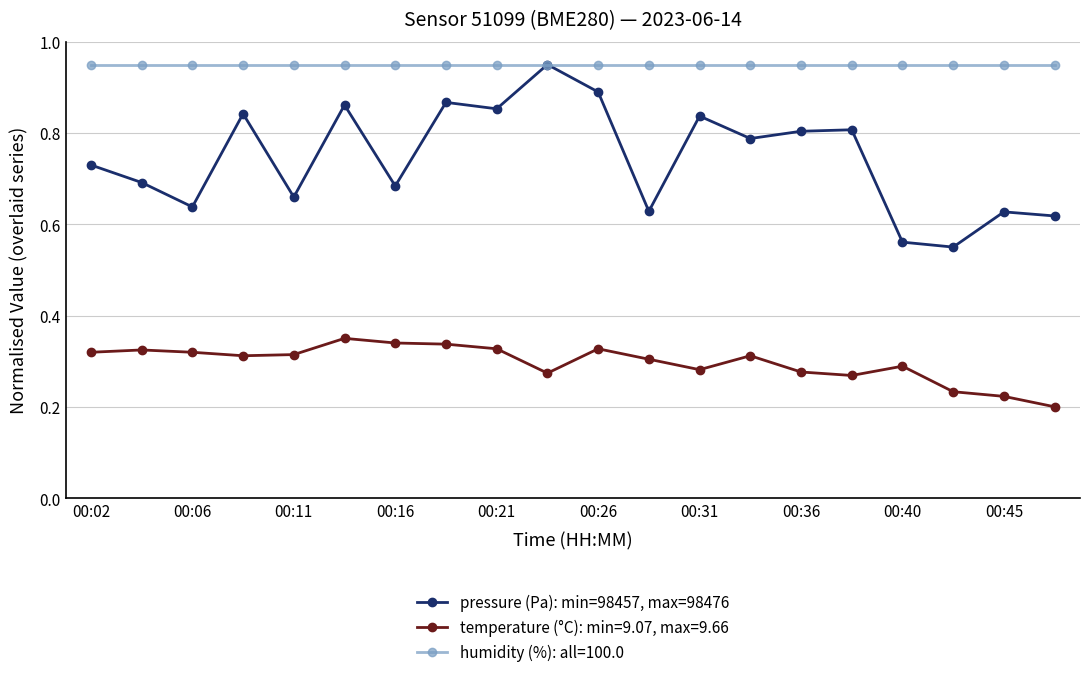

True or false: pressure (Pa): min=98457, max=98476 has more than 2 interior local peaks.

True